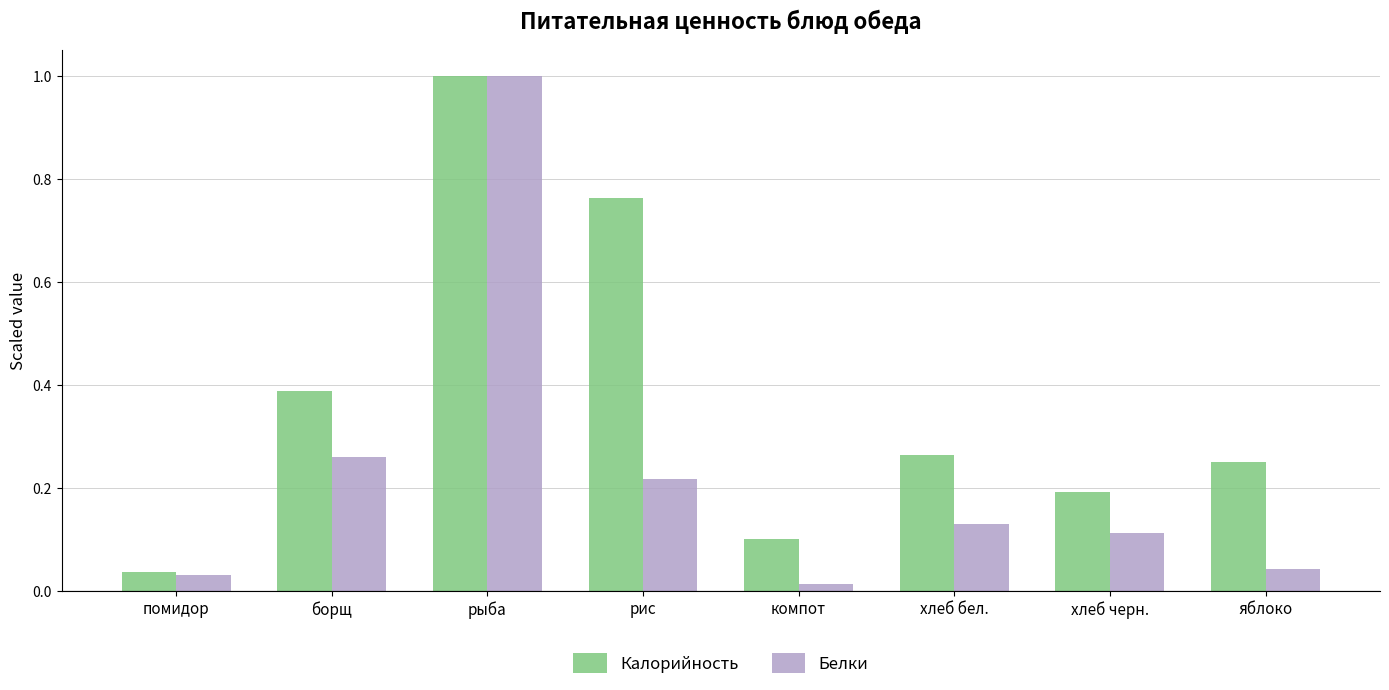

True or false: Белки has a value of 0.2 at рис.

True